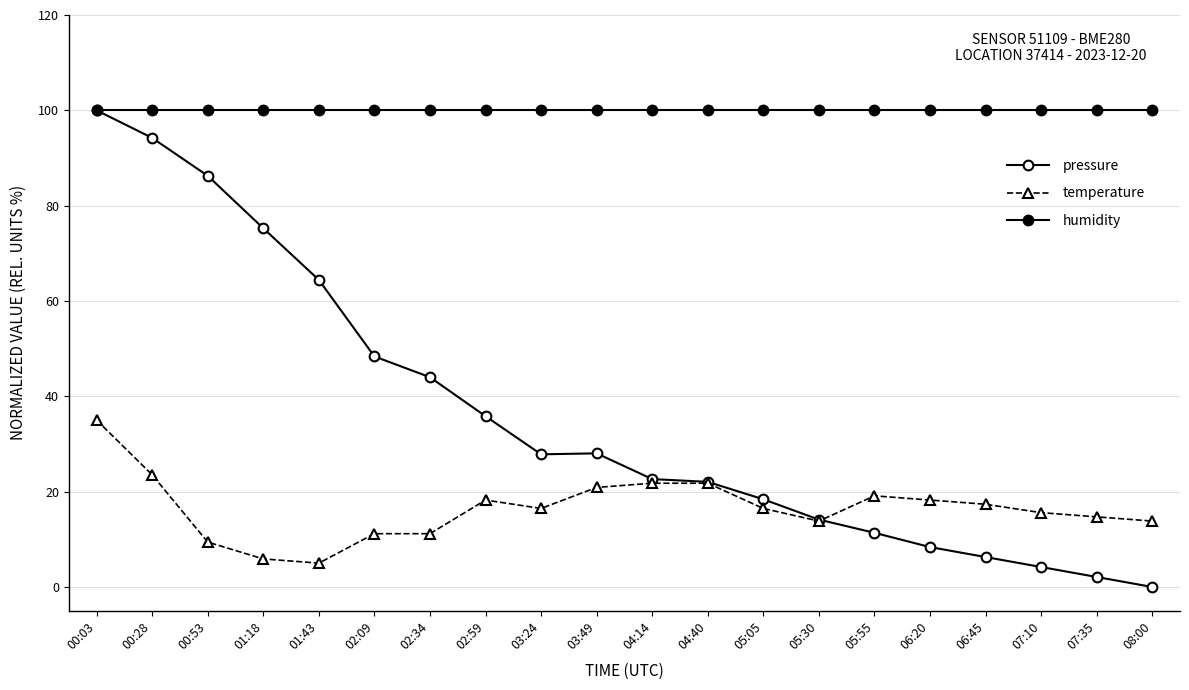

Where does the pressure series first go above 27?

00:03